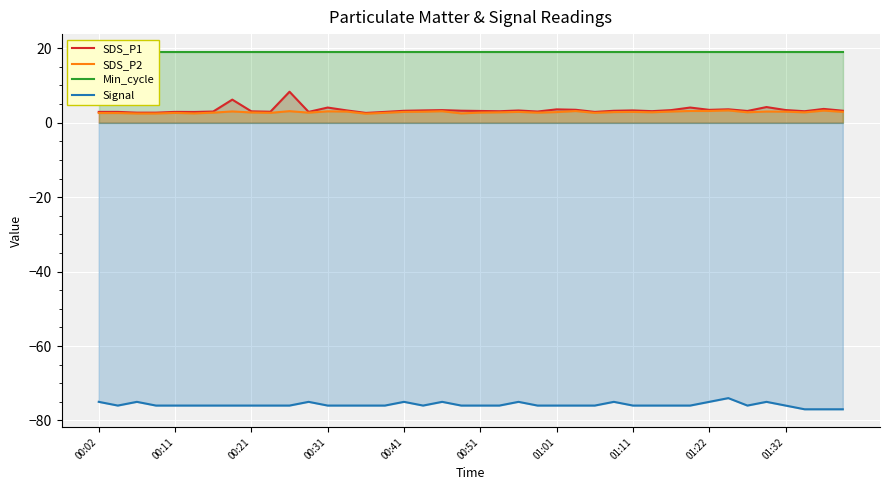

What is the smallest value displayed?

-77.0